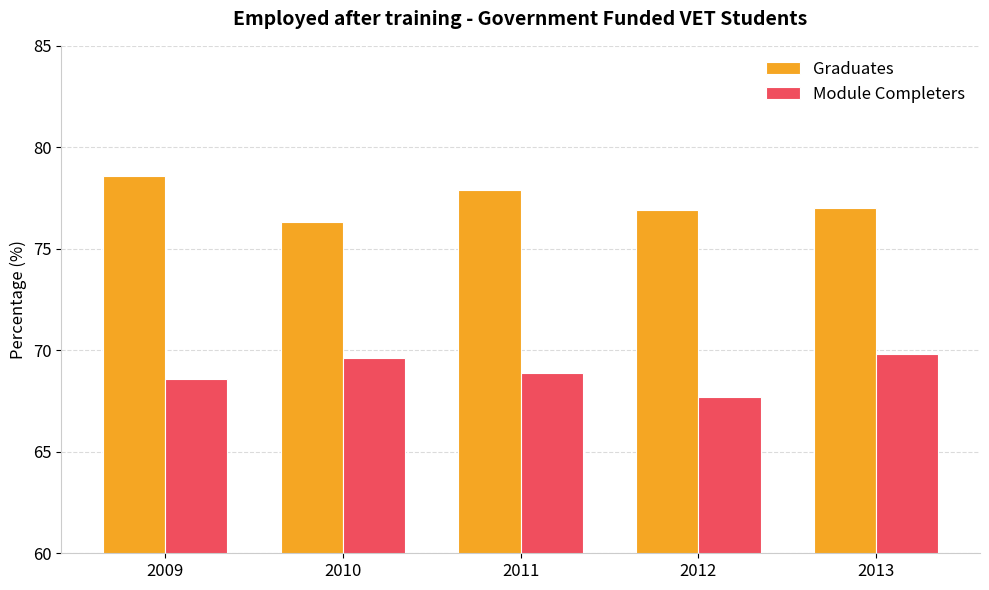

The Module Completers series shows 20.2 at 2010. True or false?

False